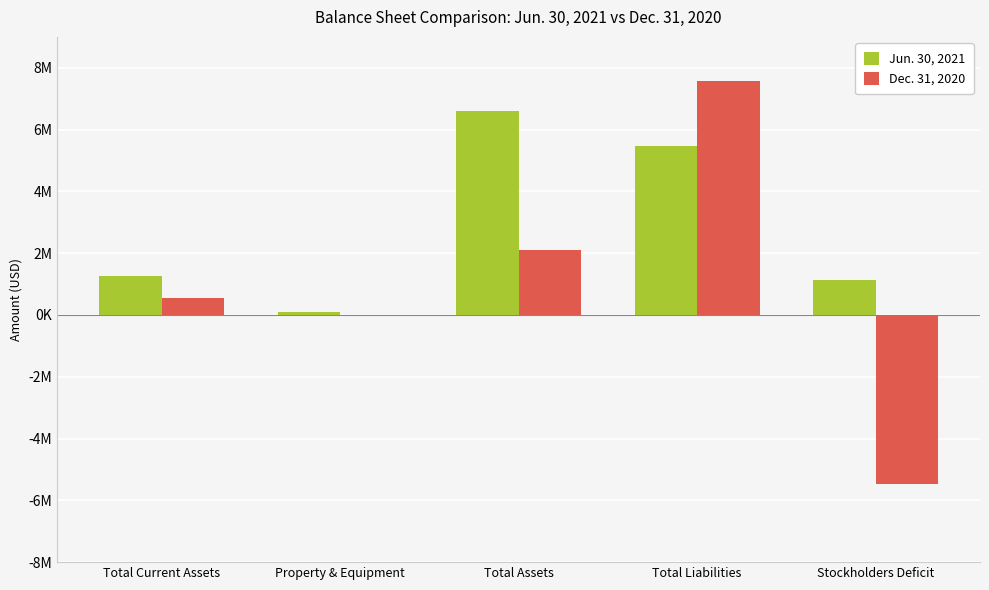

What is the difference between the maximum and minimum values in the Jun. 30, 2021 series?

6493511